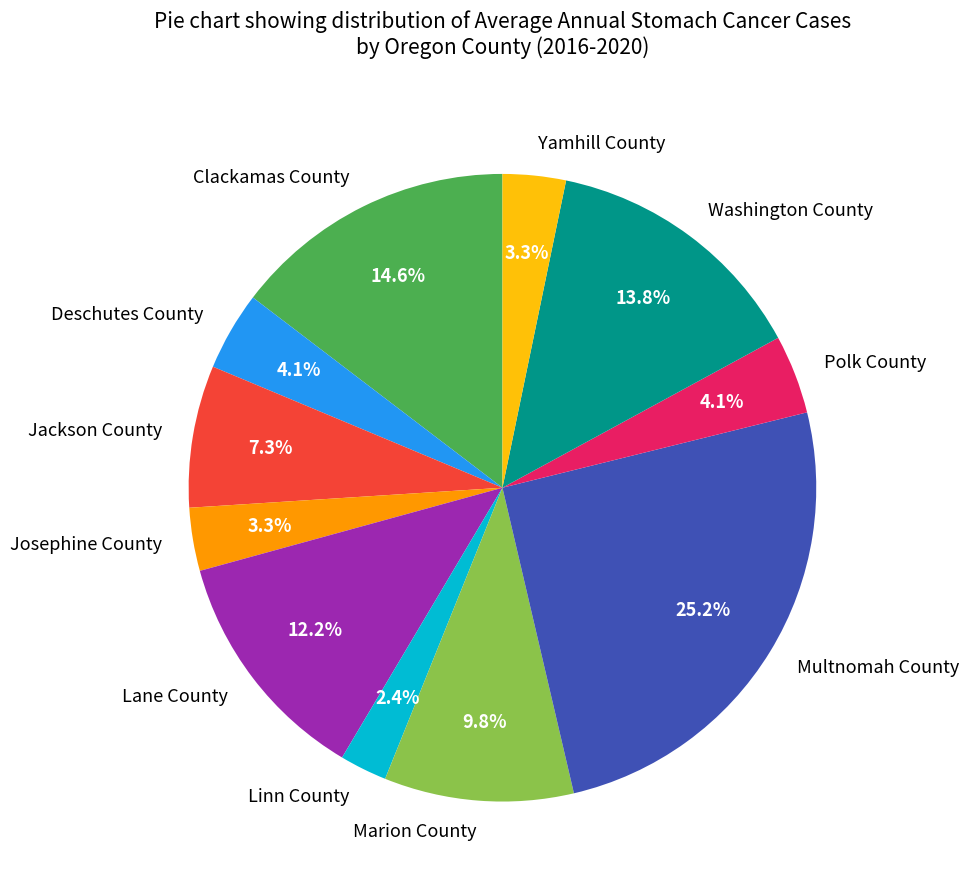

Is it true that Lane County is 12% of the pie?

True